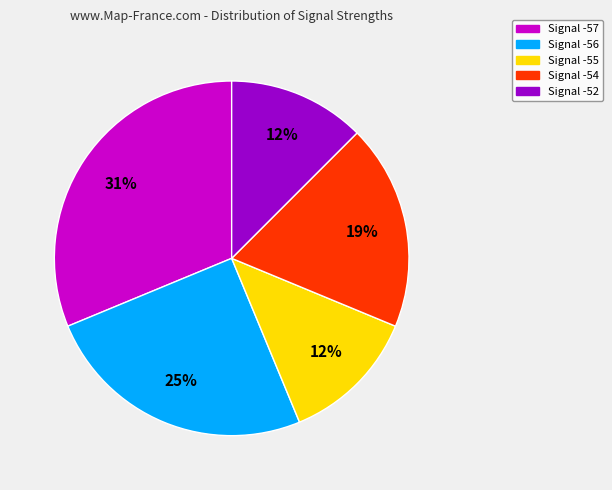

To the nearest percent, what is the difference between the largest and smallest slice percentages?

19%